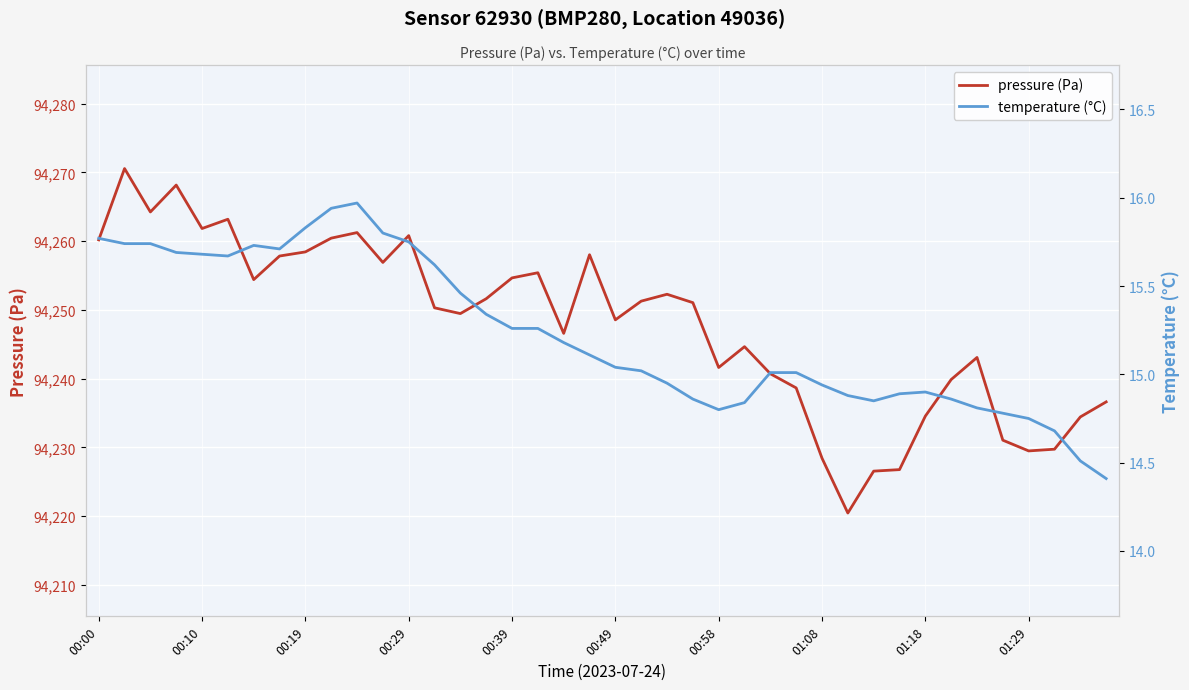

The pressure (Pa) series shows 94251.6 at 15. True or false?

True